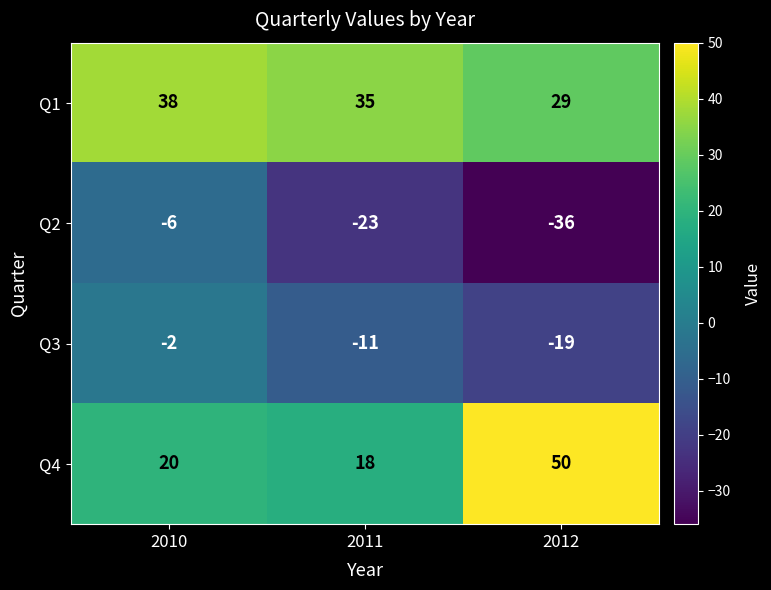

What is the difference between the highest and lowest values at 2011?

58